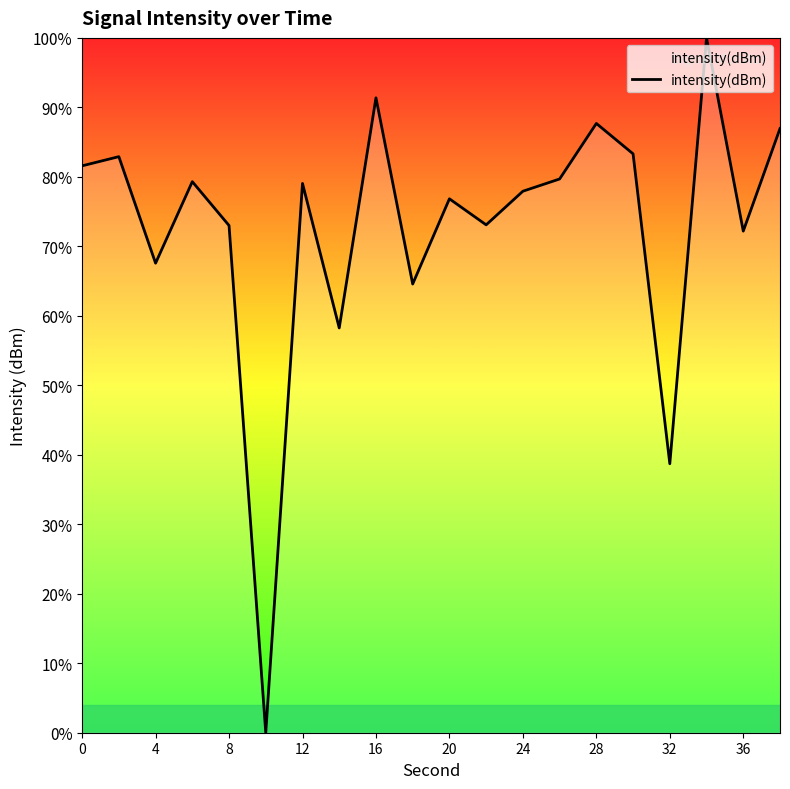

What is the average value?

72.7